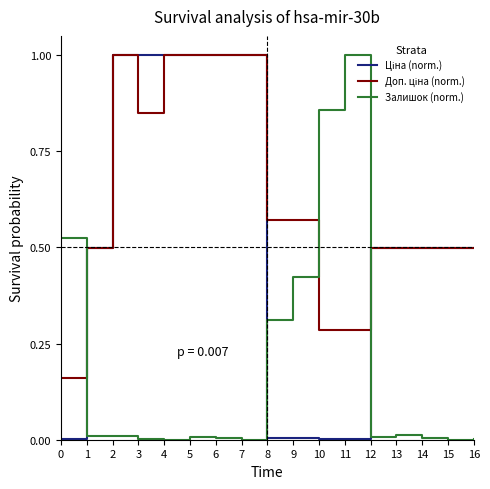

What is the total value across all series at 4?

2.0